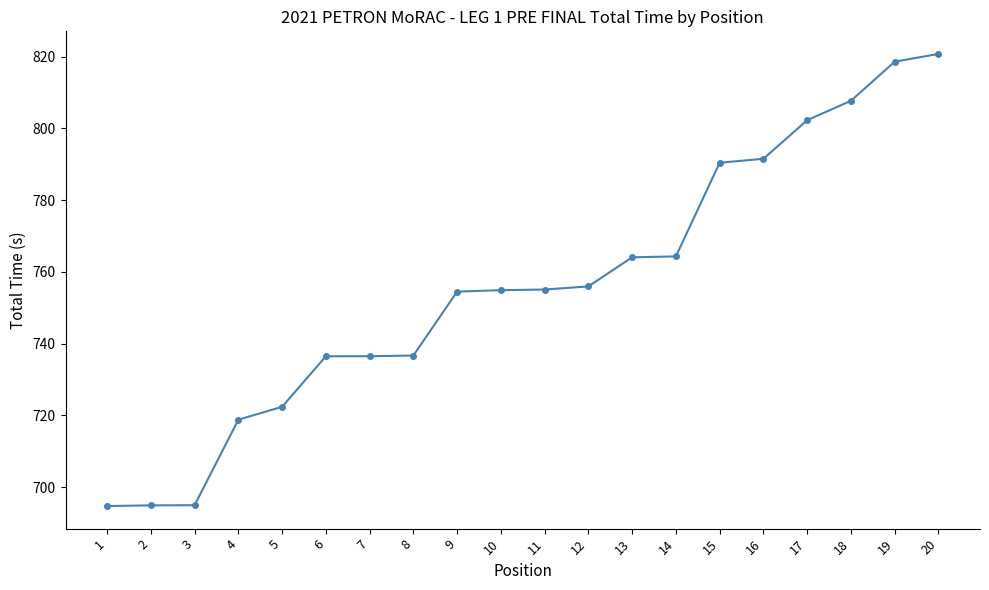

What is the change in value from 7 to 17?

+65.8